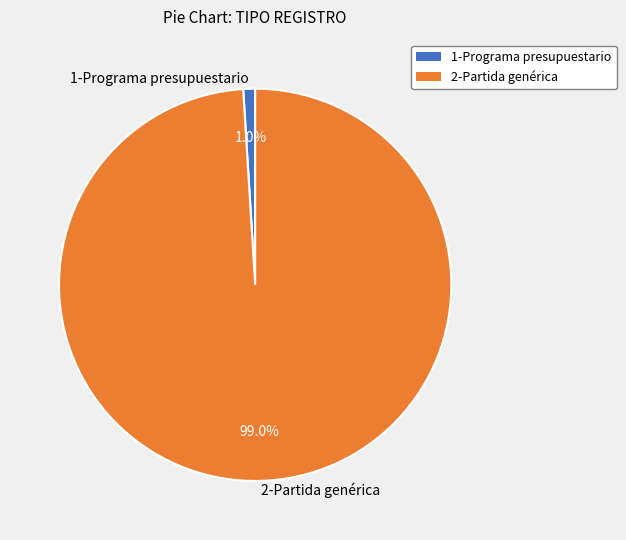

To the nearest percent, what is the difference between the largest and smallest slice percentages?

98%